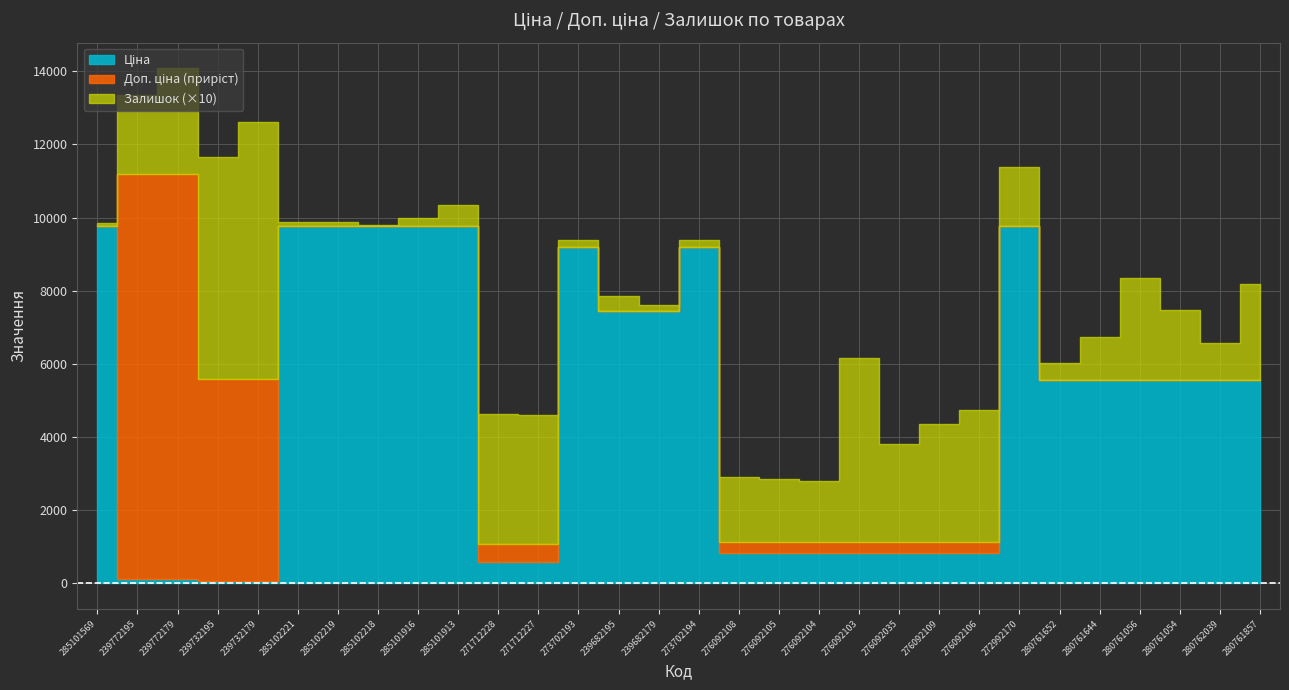

At how many categories does at least one series exceed 6175?

13